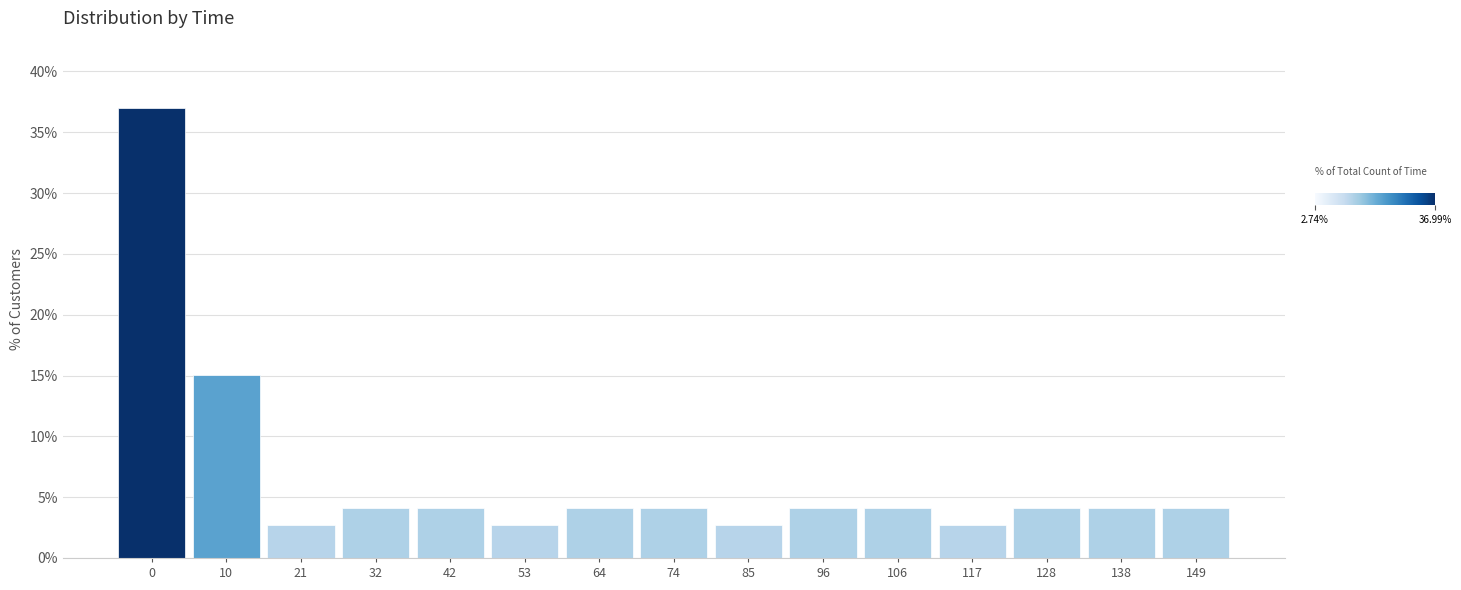

Reading left to right, what are all the values shown in this chart?

37.0	15.1	2.7	4.1	4.1	2.7	4.1	4.1	2.7	4.1	4.1	2.7	4.1	4.1	4.1